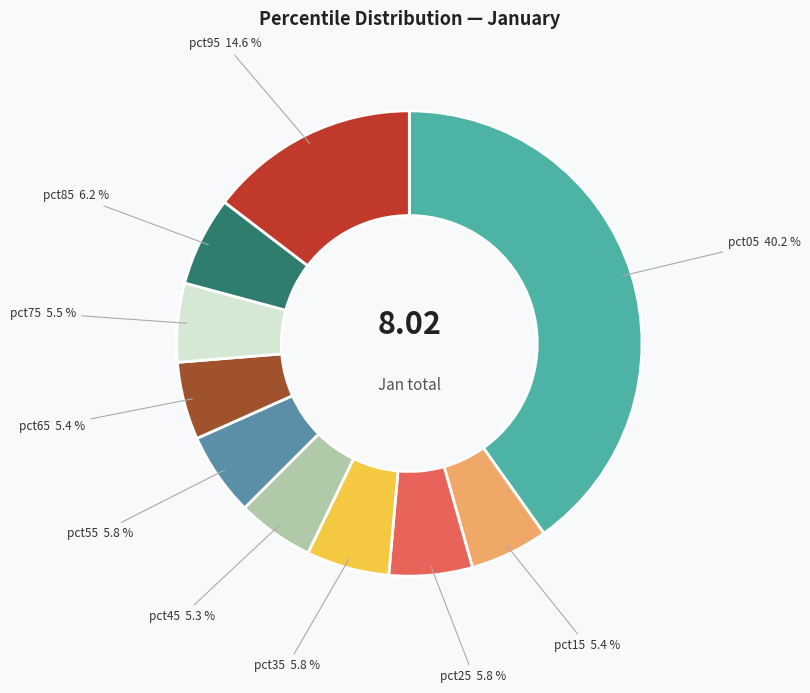

Does any single category account for the majority?

No